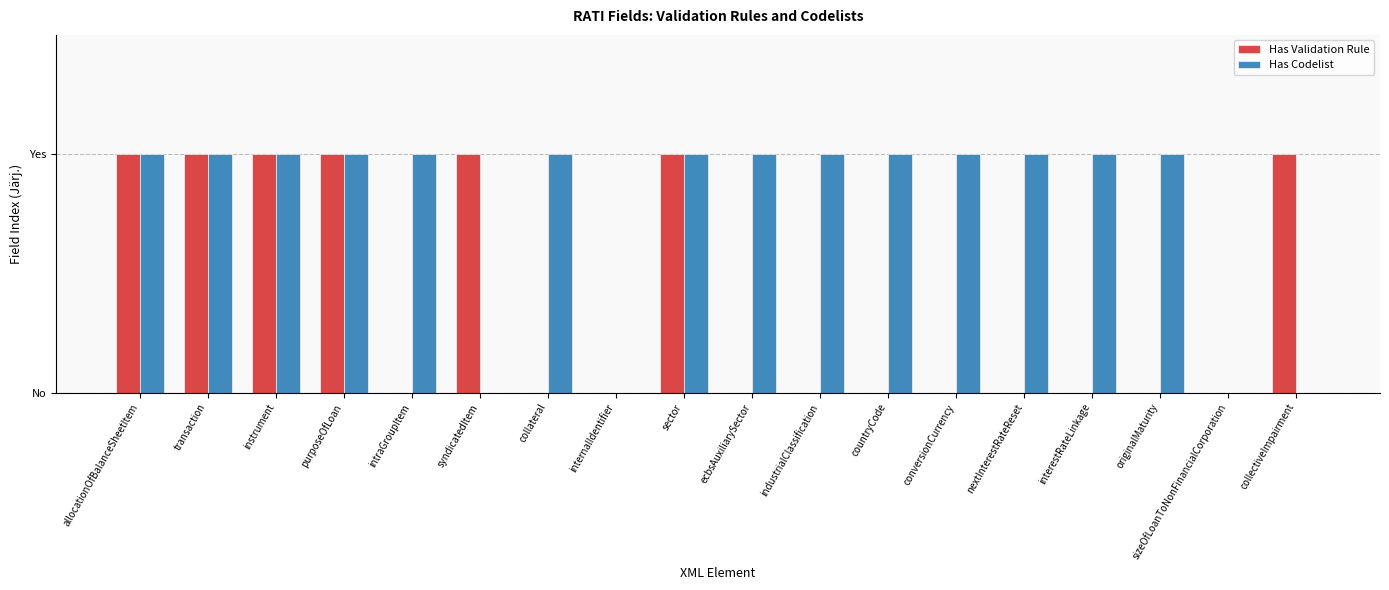

Reading left to right, transcribe all the data shown in this chart.

Has Validation Rule: 1	1	1	1	0	1	0	0	1	0	0	0	0	0	0	0	0	1
Has Codelist: 1	1	1	1	1	0	1	0	1	1	1	1	1	1	1	1	0	0